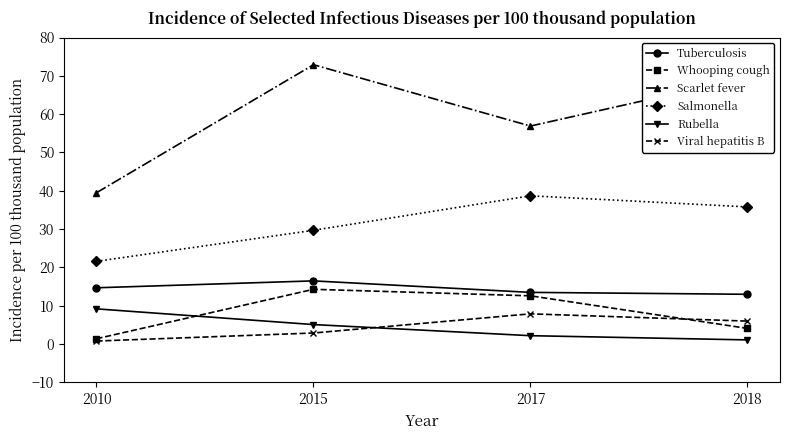

At which label does Viral hepatitis B reach its minimum?

2010